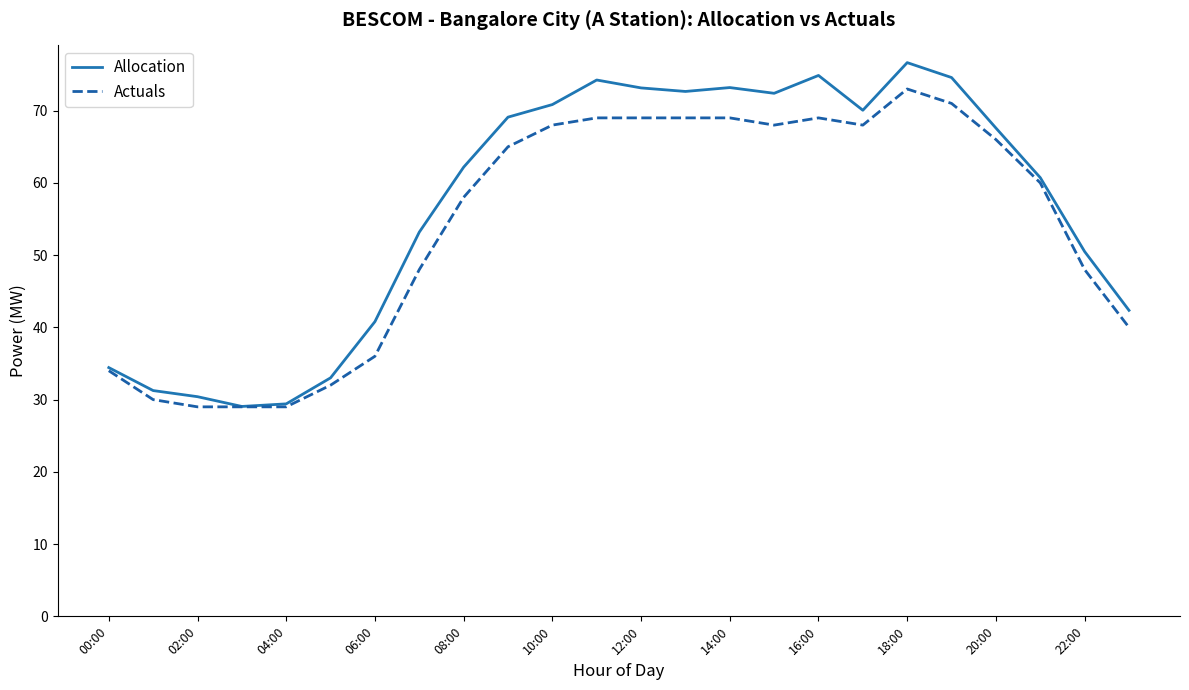

Which series has the widest spread of values?

Allocation